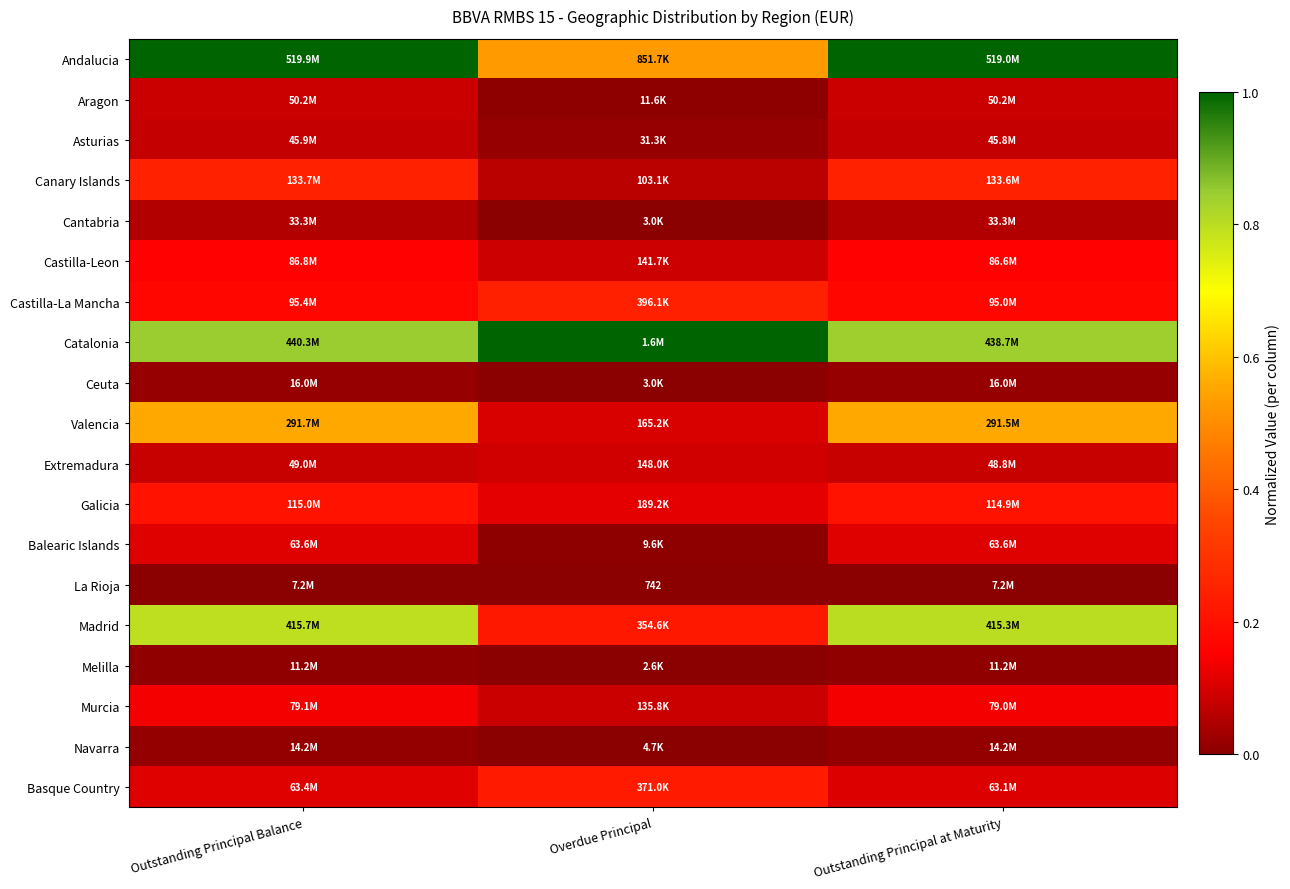

Between Outstanding Principal Balance and Overdue Principal, which is larger?

Outstanding Principal Balance